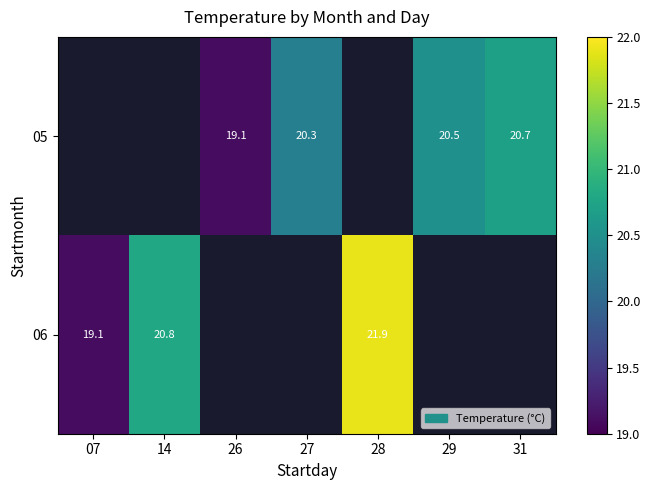

The value of 05 at 27 is 31.3. True or false?

False